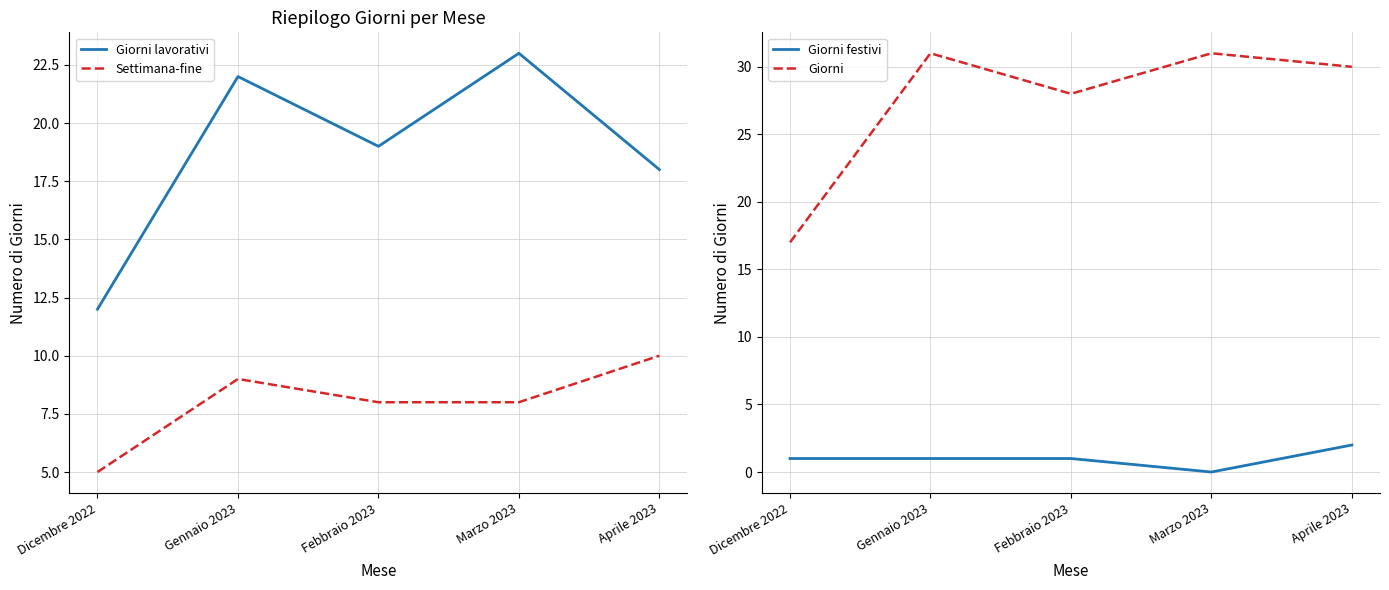

The Settimana-fine series shows 8 at Marzo 2023. True or false?

True